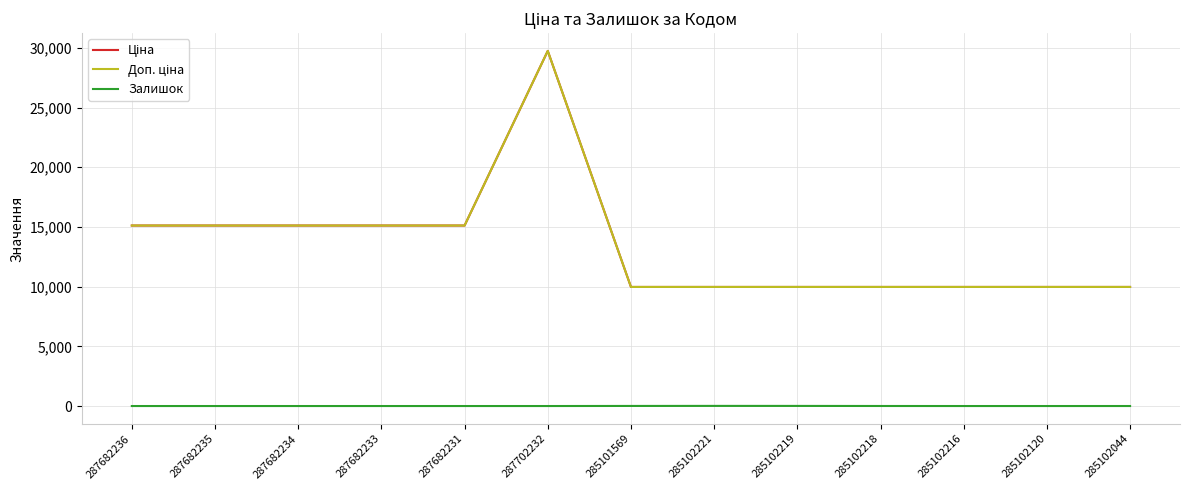

At which label is Ціна closest to 19861?

287682236